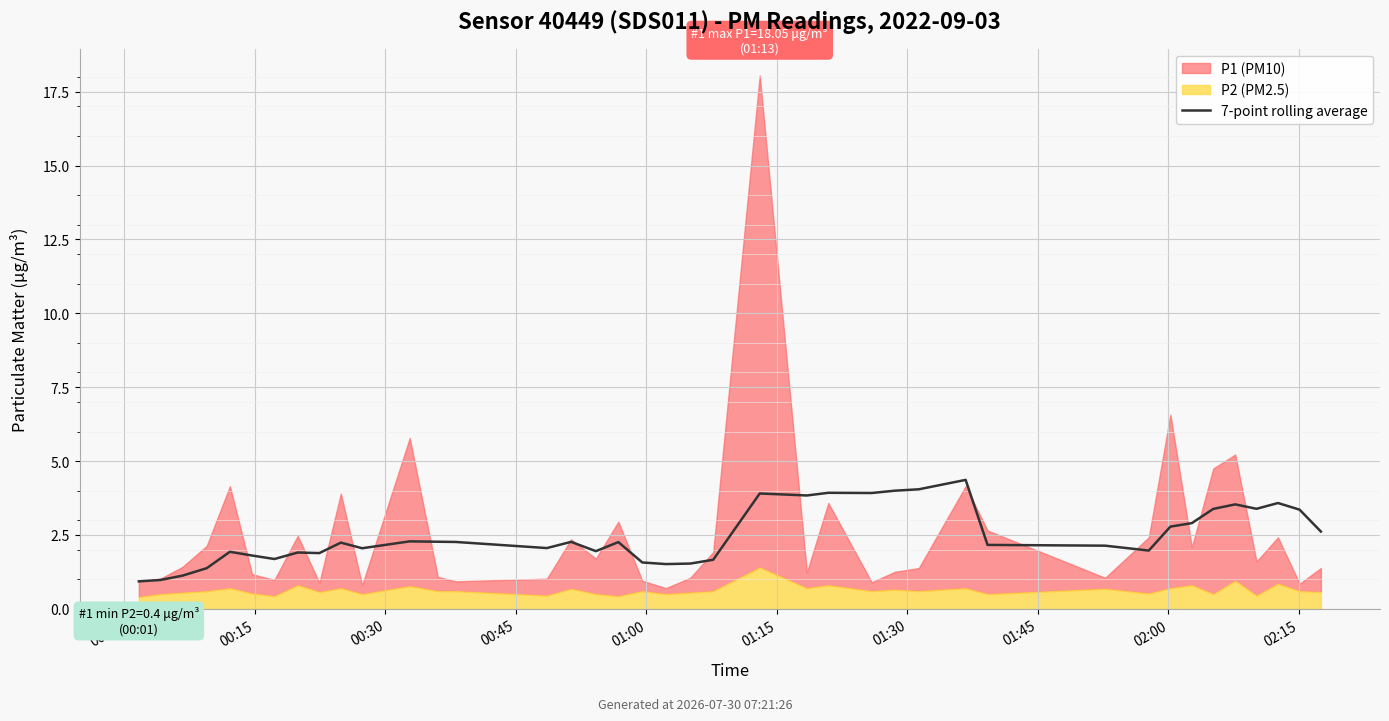

True or false: the data has more than 2 interior local peaks.

True